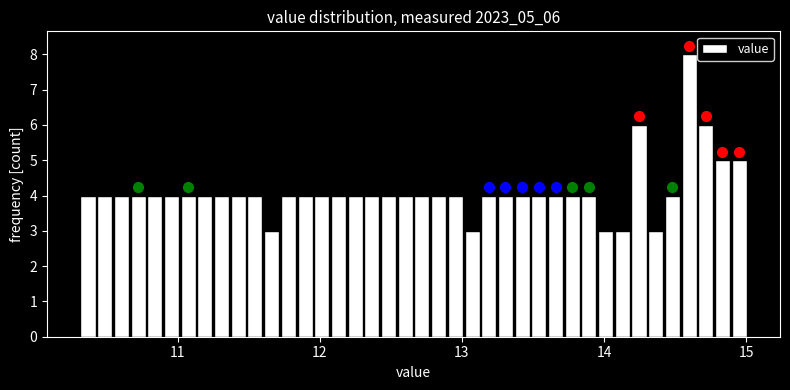

Read against the x-axis, roughly where is the centre of the tallest bar?

14.6